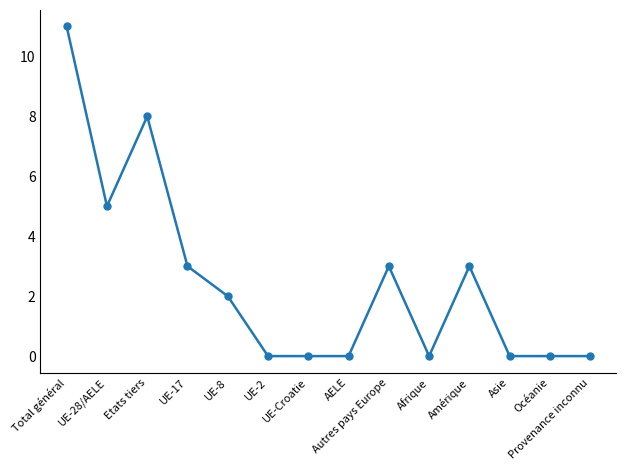

What is the label of the 3rd point from the right?

Asie